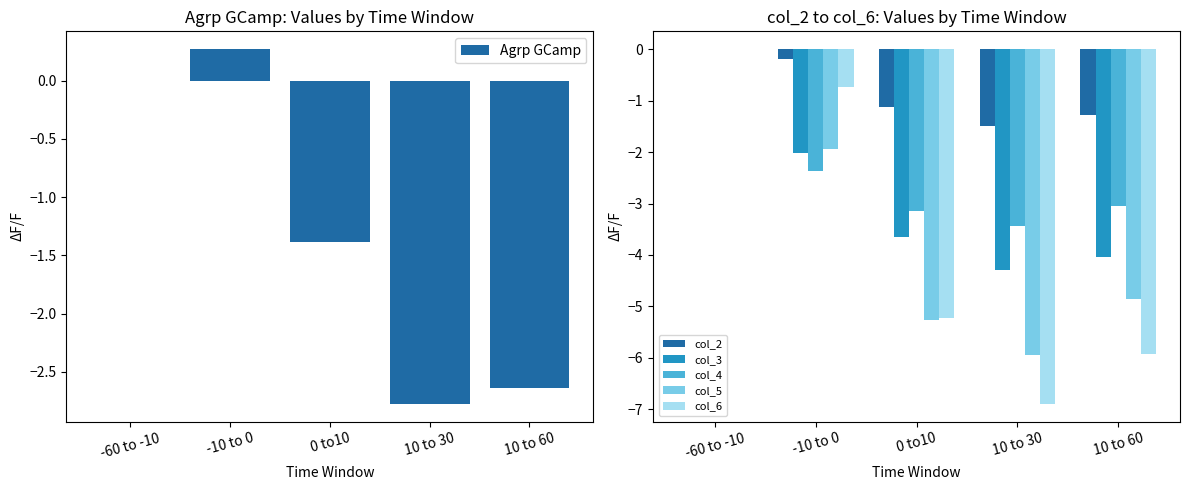

What is the label of the 3rd bar from the right?

0 to10